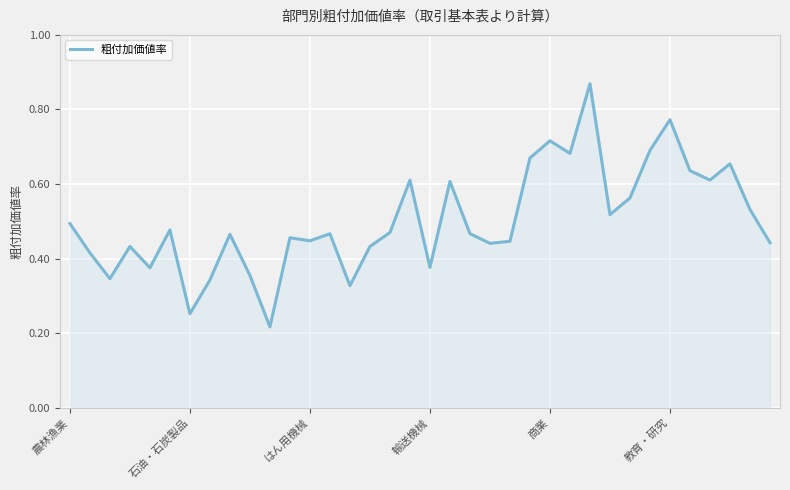

At which label is the value closest to 0?

10